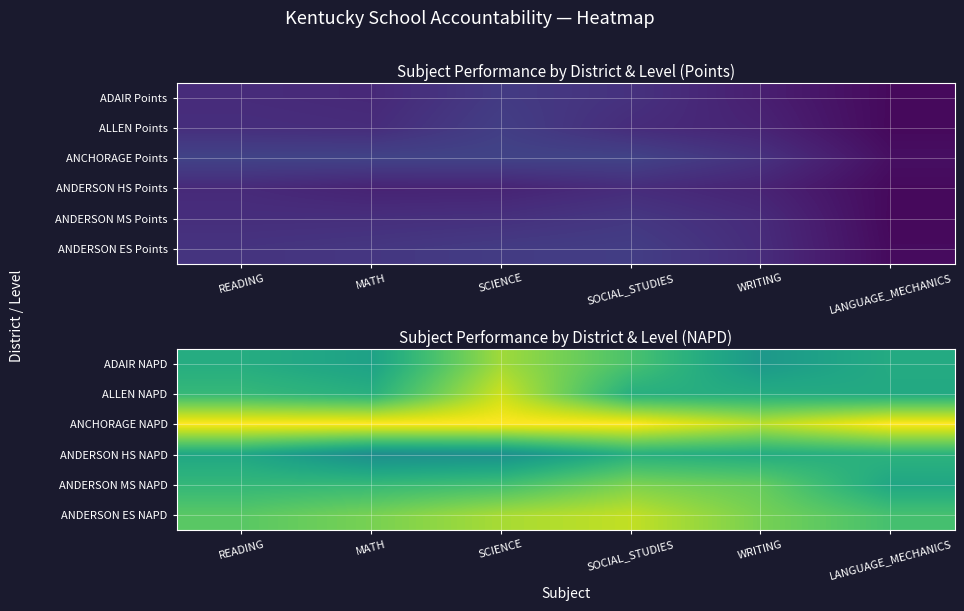

Where does the ANDERSON ES NAPD series first go above 79?

MATH